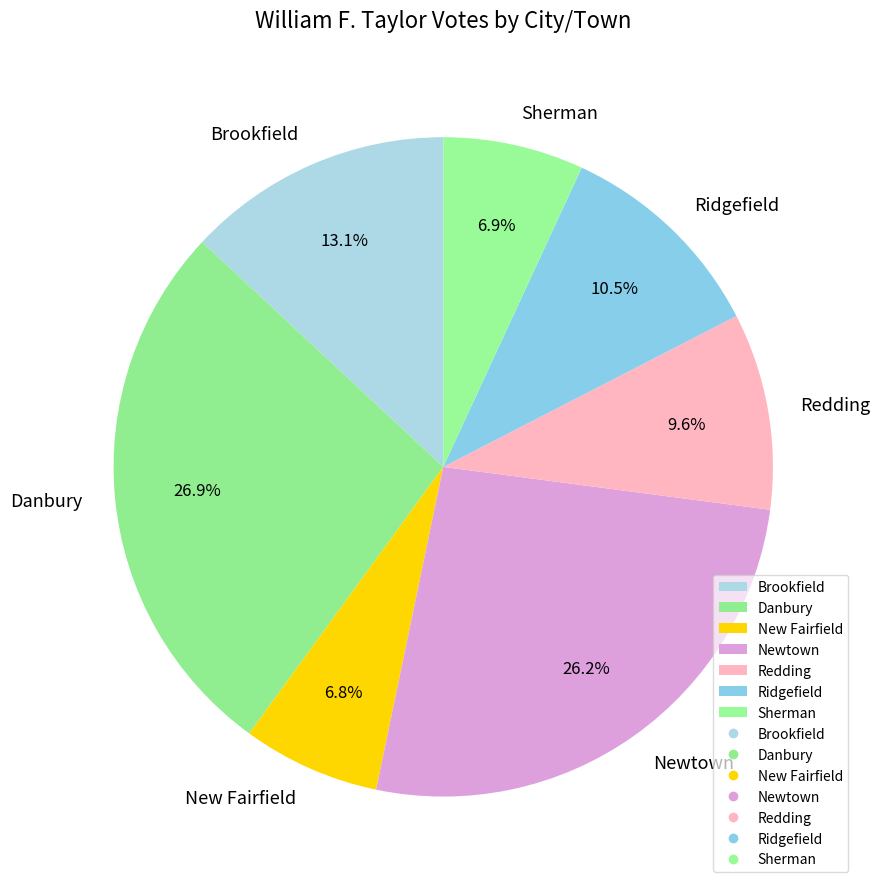

How much of the chart is everything except Brookfield?

86.9%